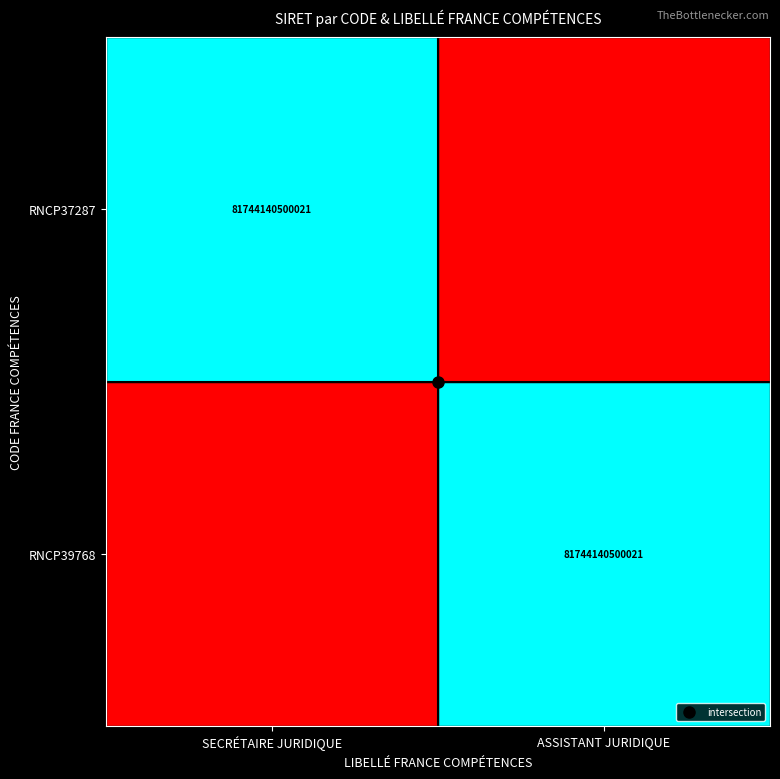

What is the difference between the highest and lowest values at ASSISTANT JURIDIQUE?

1